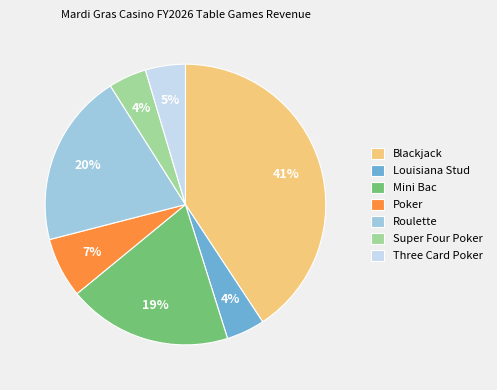

What percentage is the Roulette slice, to the nearest percent?

20%